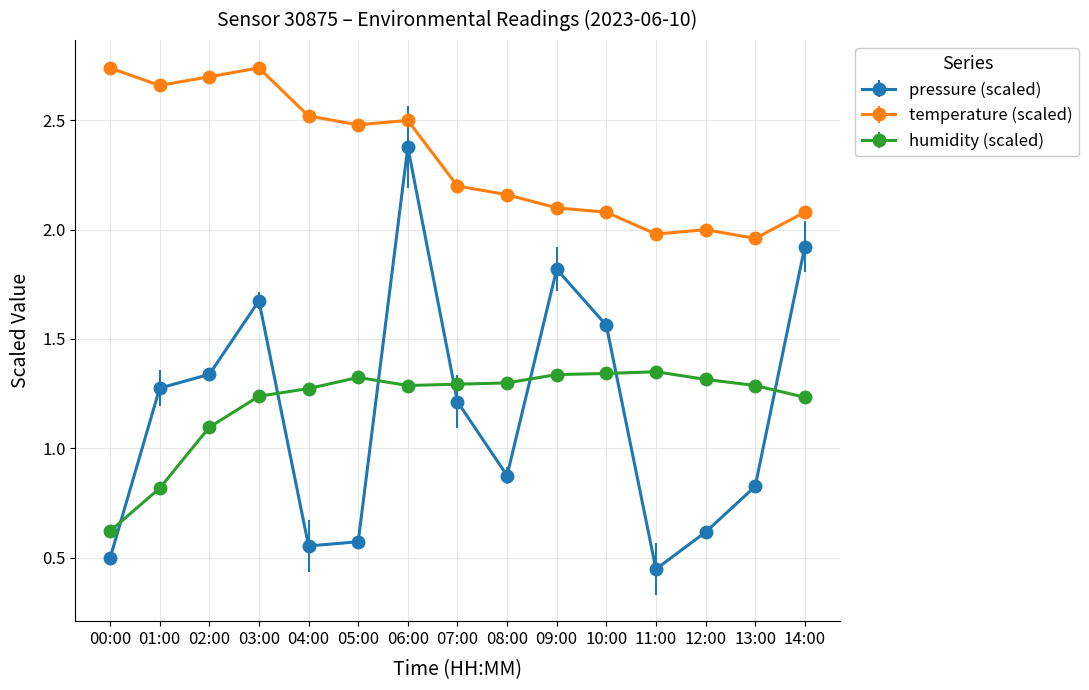

True or false: temperature (scaled) and pressure (scaled) intersect in this chart.

False